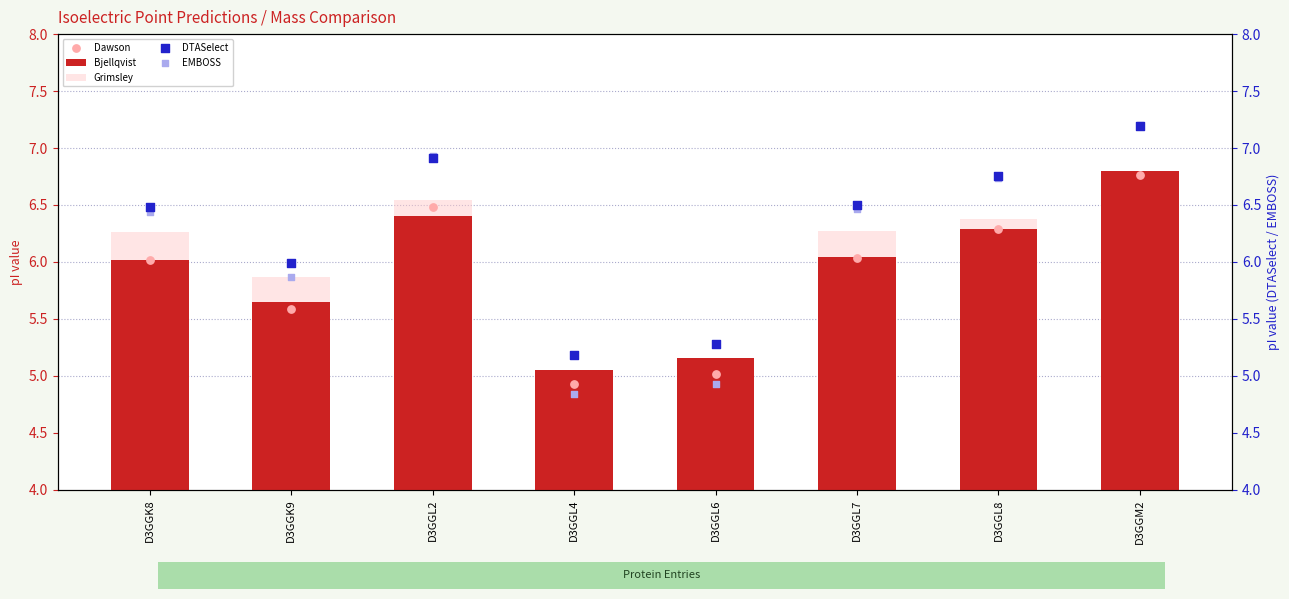

Is the value of Dawson at D3GGL6 greater than the value of Bjellqvist at D3GGL8?

No